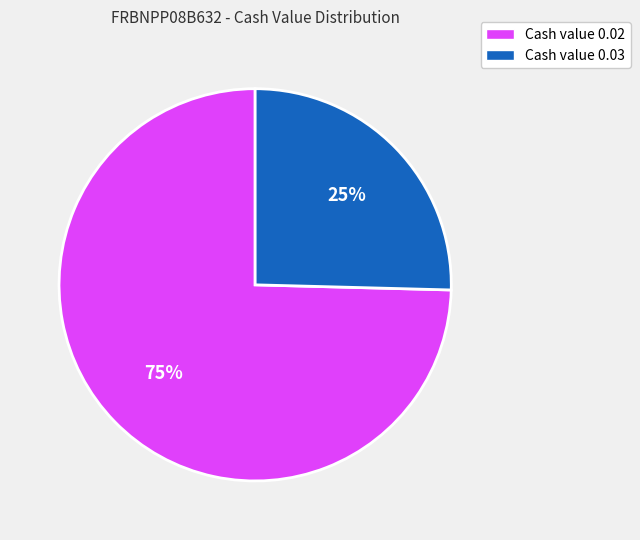

How many slices are in this pie chart?

2